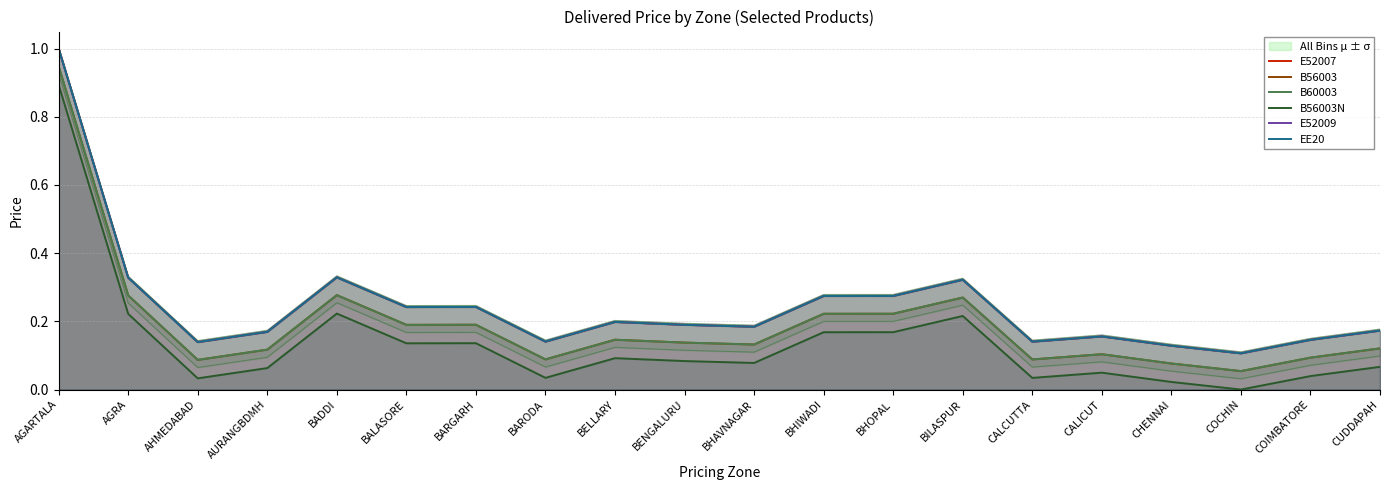

What is the difference between the highest and lowest values at CALICUT?

0.1